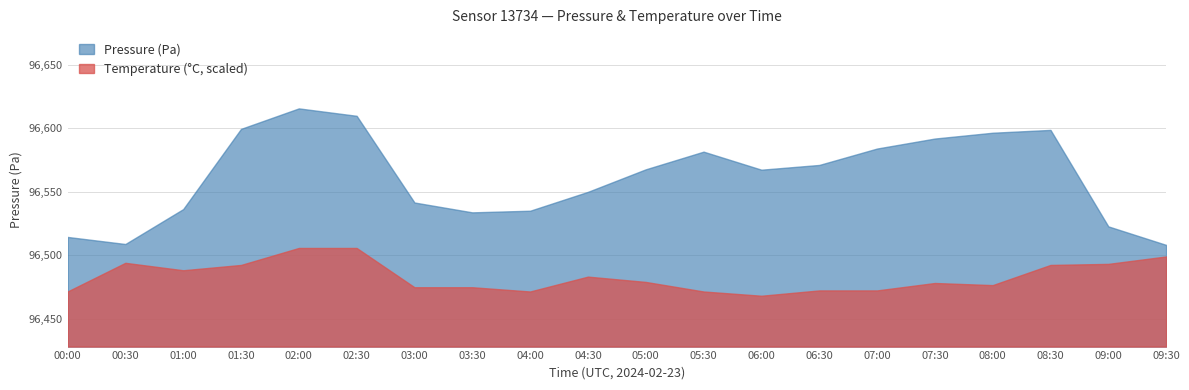

What is the difference between the Temperature (°C) values at 07:30 and 00:00?

0.1